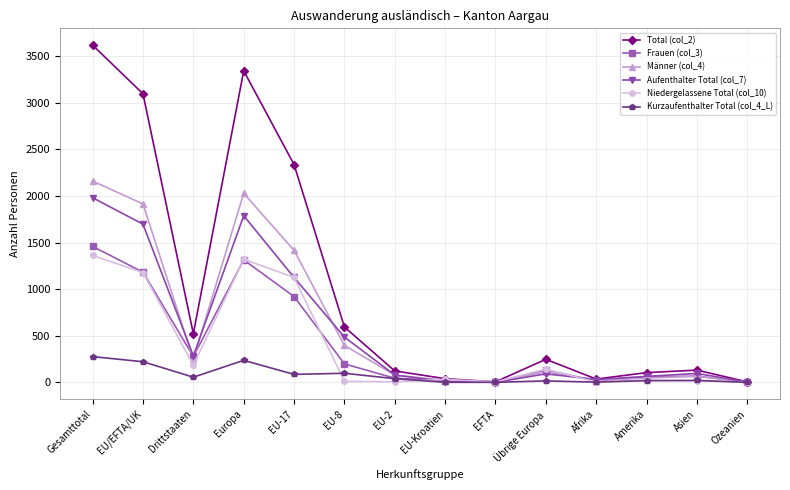

What is the label of the 7th point from the right?

EU-Kroatien